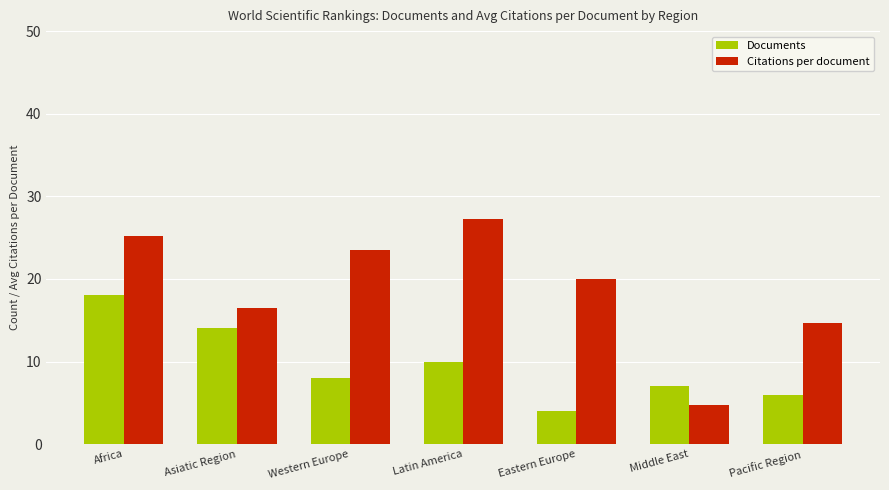

What is the value of the Documents bar at the 4th from the left?

10.0